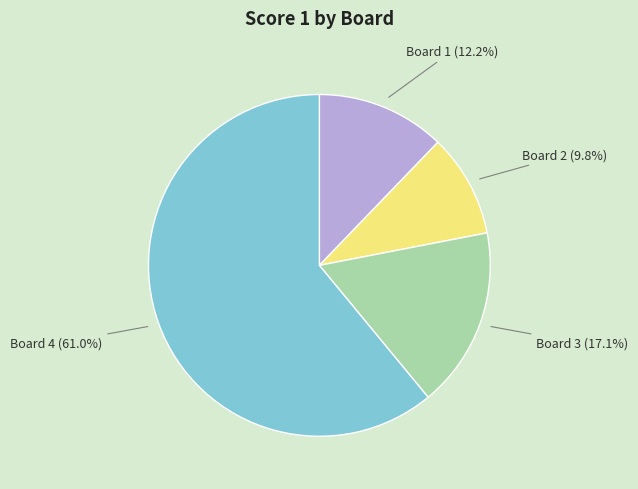

Does any single category account for the majority?

Yes